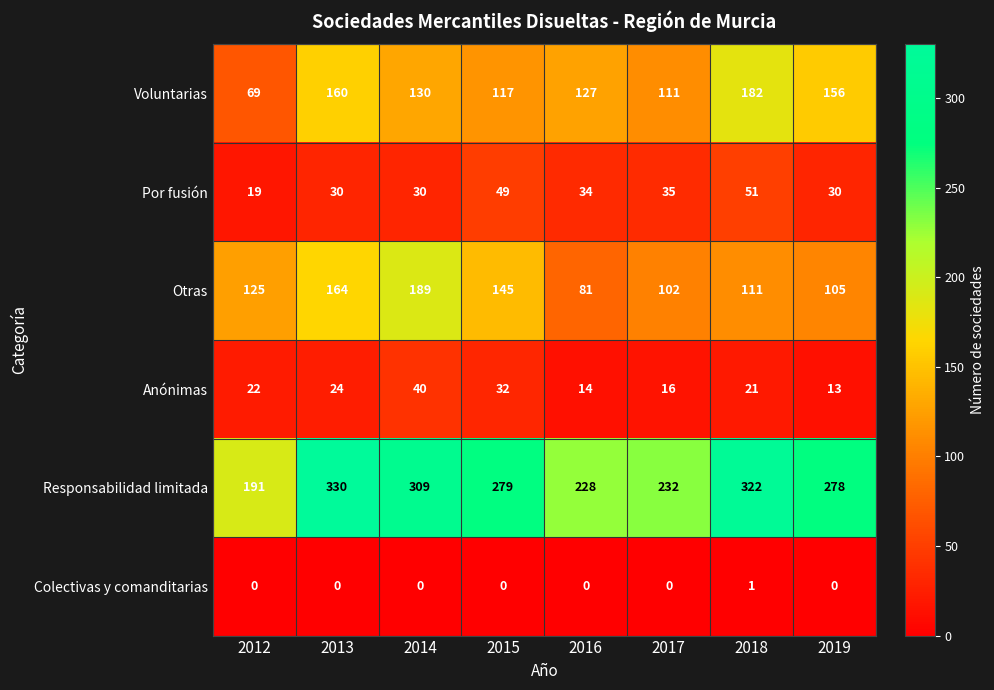

At 2015, list the series in order from largest to smallest.

Responsabilidad limitada, Otras, Voluntarias, Por fusión, Anónimas, Colectivas y comanditarias